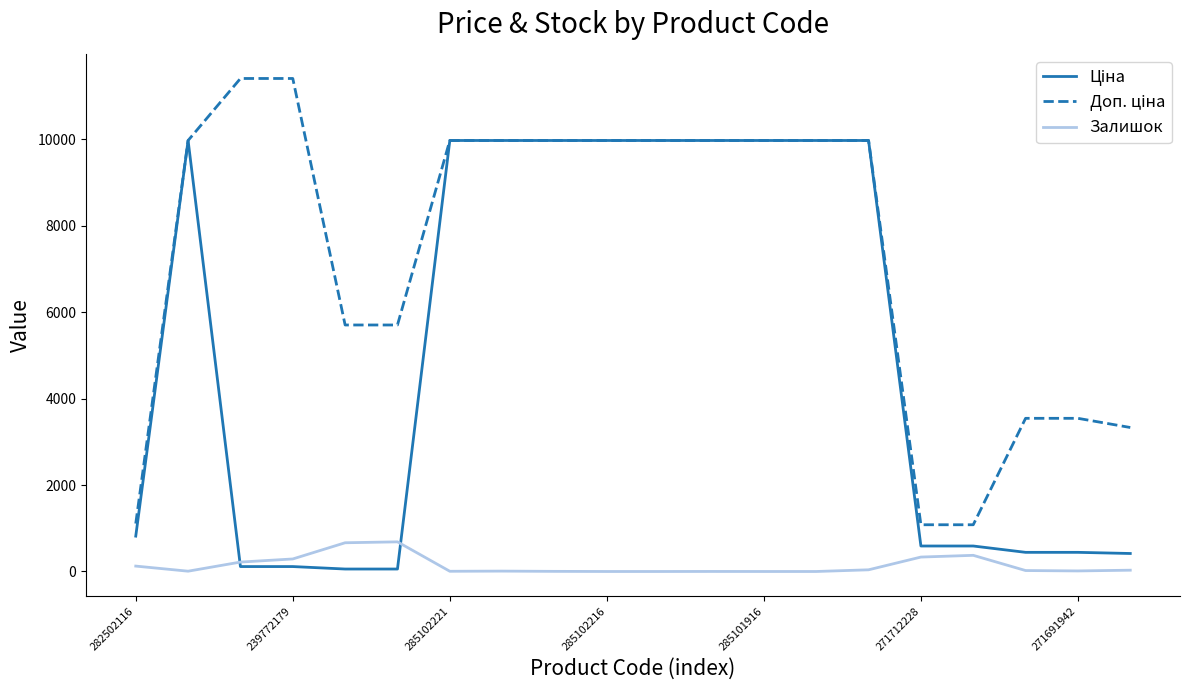

What is the greatest value displayed?

11410.0